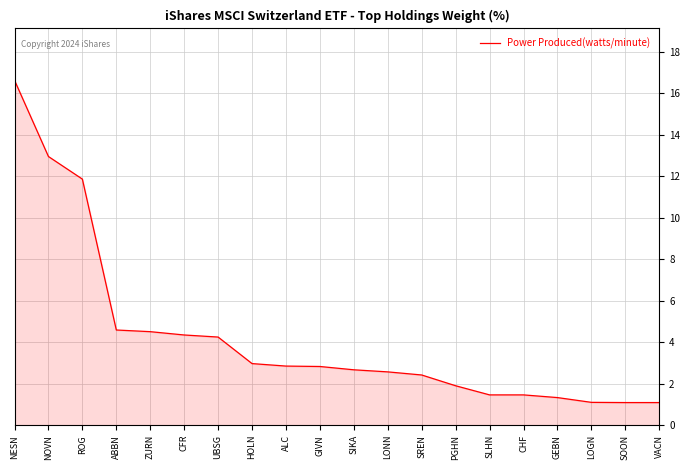

What position from the right is SOON?

2